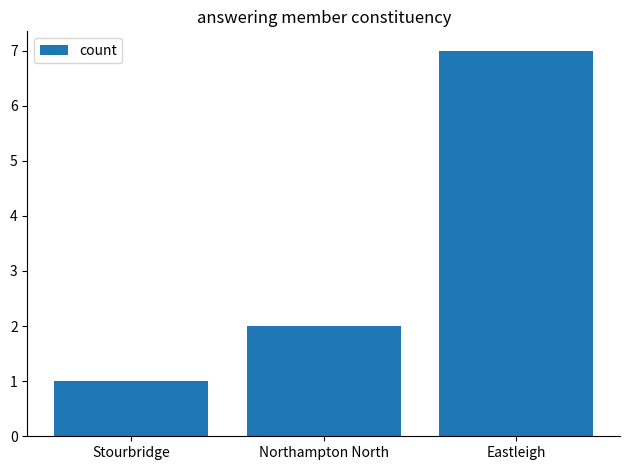

What is the maximum value shown in the chart?

7